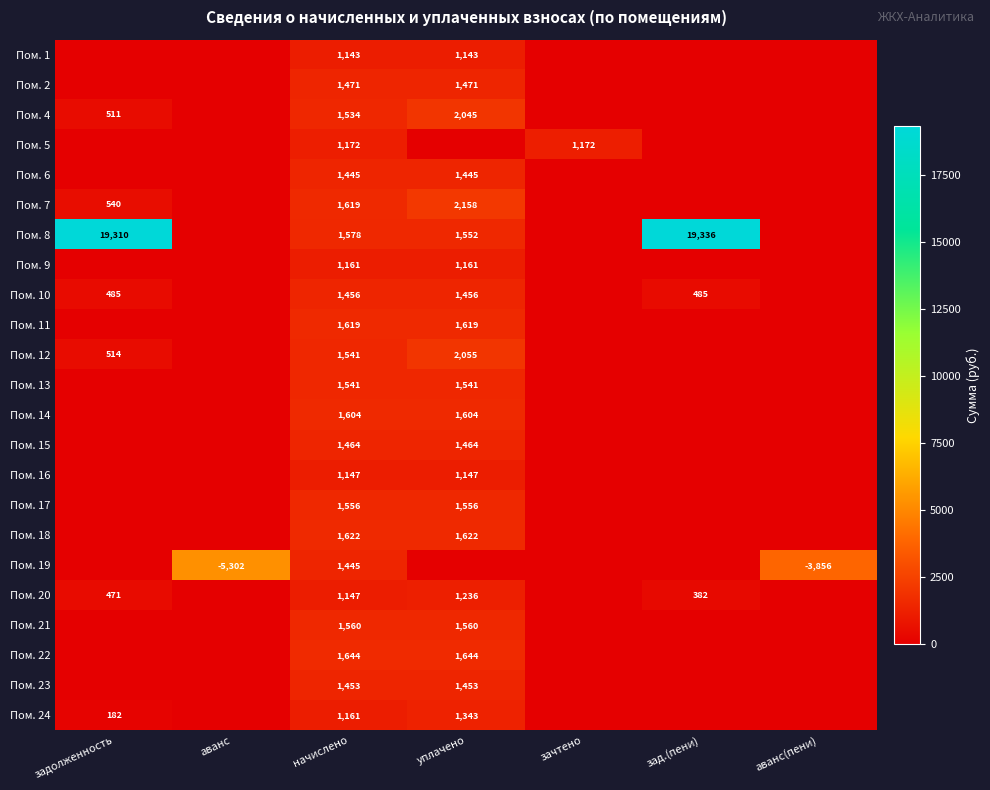

The value of Пом. 16 at начислено is 1147. True or false?

True